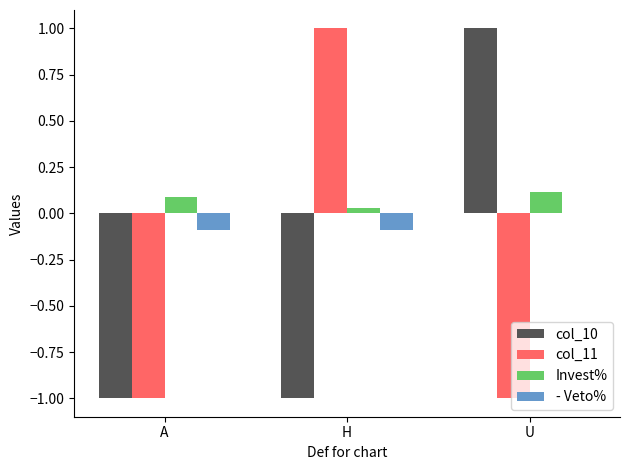

The col_10 series shows -0.5 at H. True or false?

False